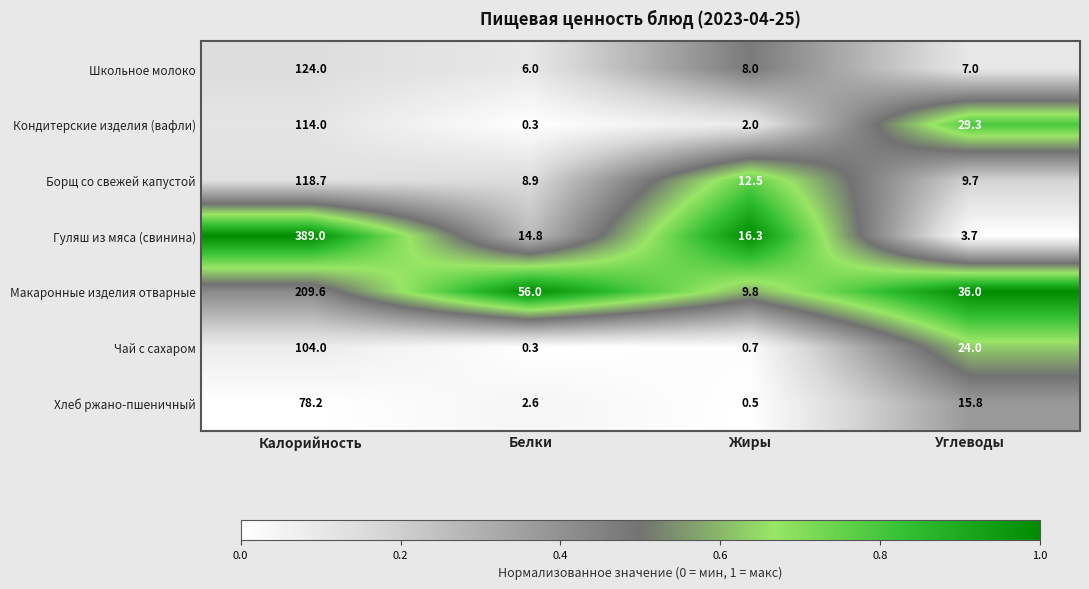

What is the sum of the Борщ со свежей капустой values at Белки and Жиры?

21.4